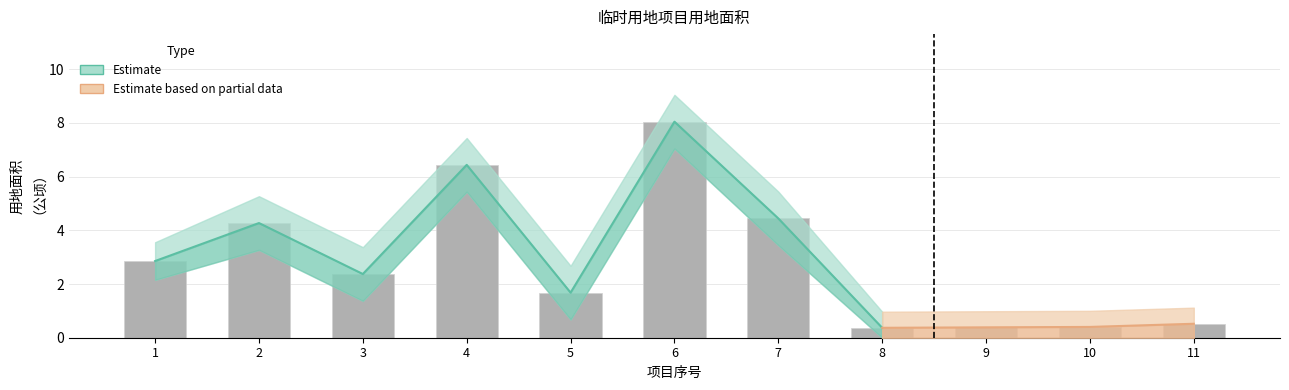

Where is the data nearest to the value 4?

2